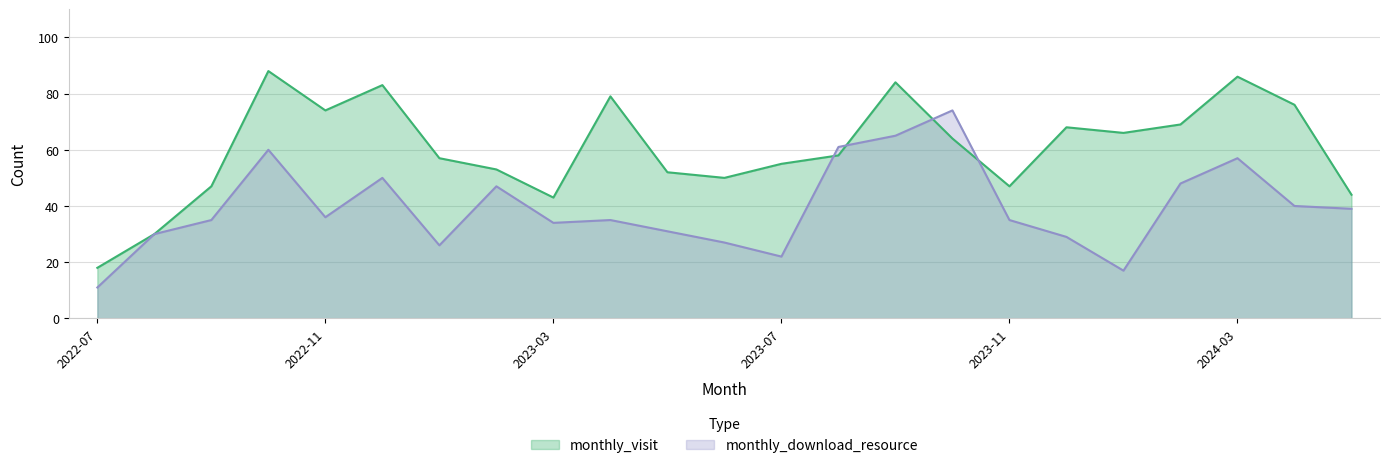

Where is the first local minimum for monthly_visit?

2022-11